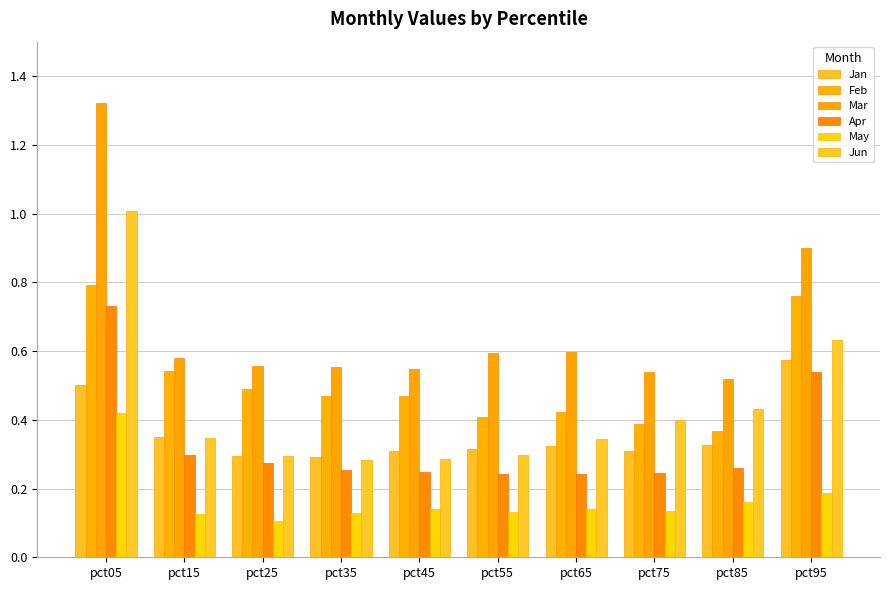

Which series has the largest range (max minus min)?

Mar